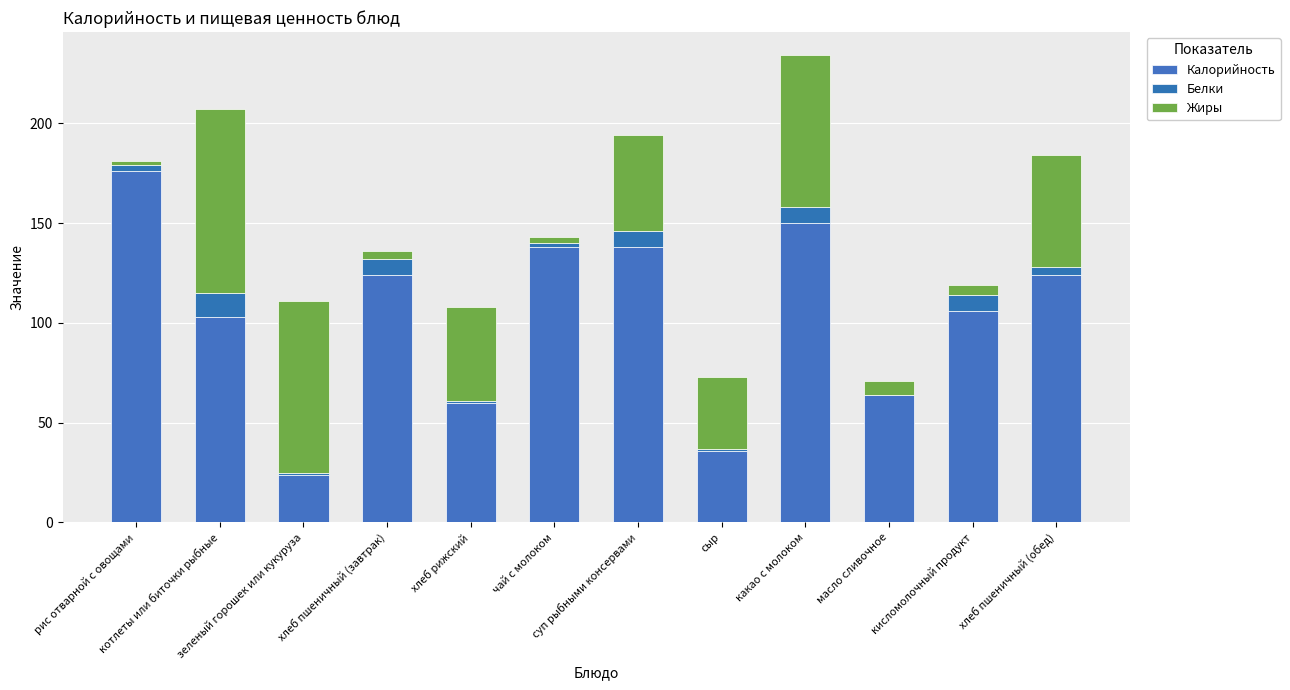

What is the average value of the Жиры series?

38